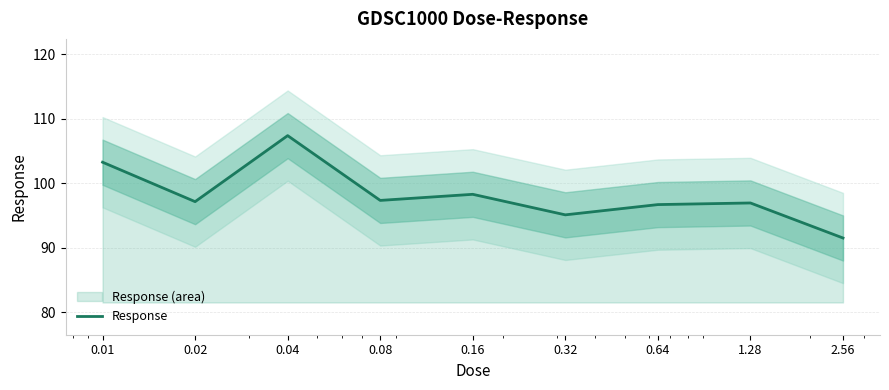

What is the maximum value shown in the chart?

107.4